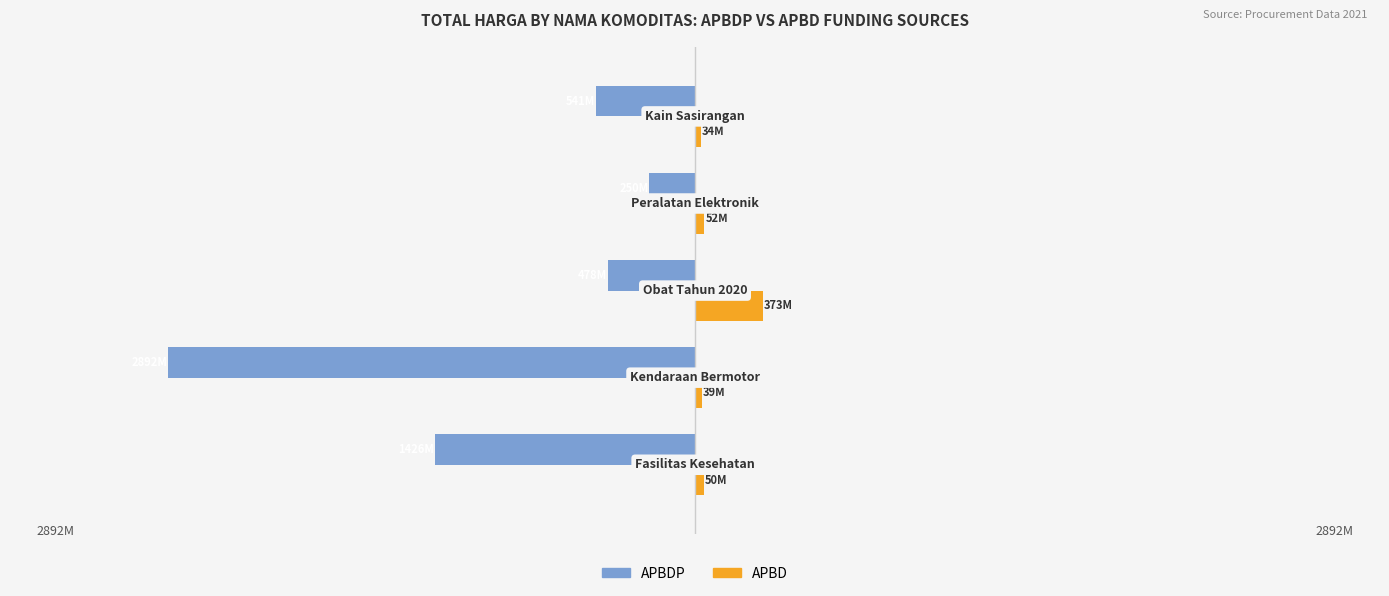

What are all the series names shown in the legend?

APBDP, APBD